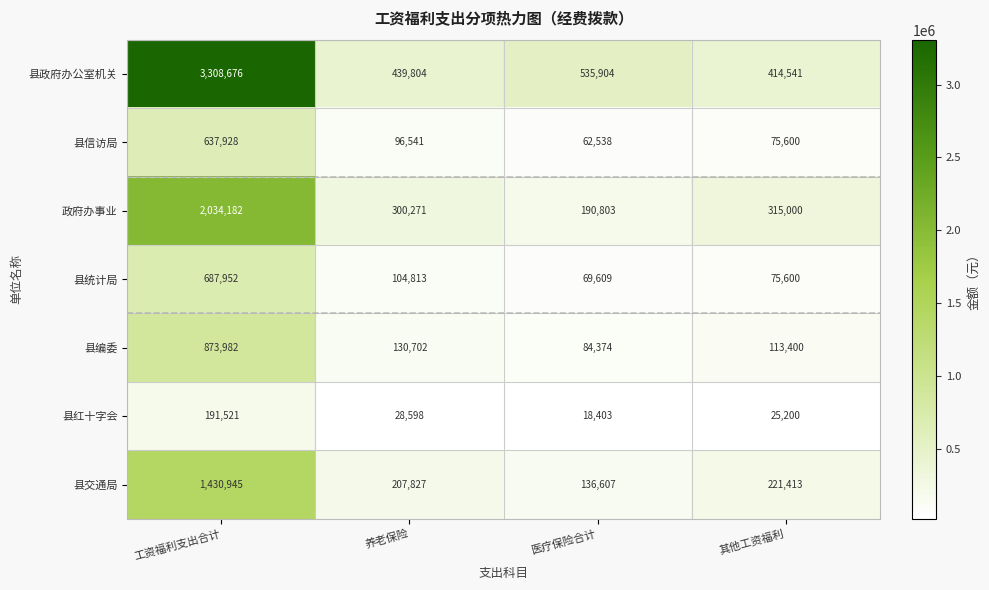

Is the value of 县红十字会 at 养老保险 greater than the value of 县交通局 at 工资福利支出合计?

No